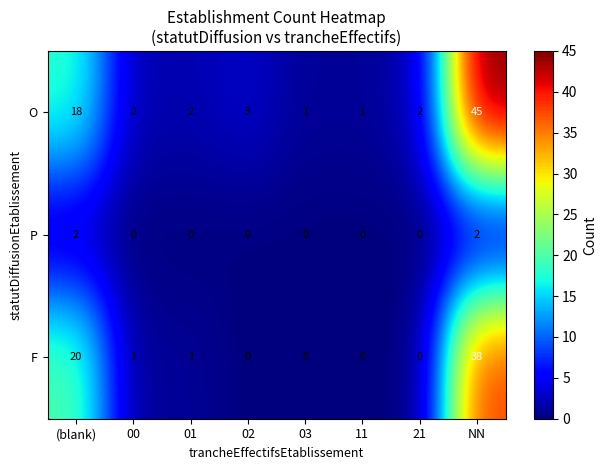

Reading left to right, list all the values displayed in this chart.

O: 18	2	2	3	1	1	2	45
P: 2	0	0	0	0	0	0	2
F: 20	1	1	0	0	0	0	38